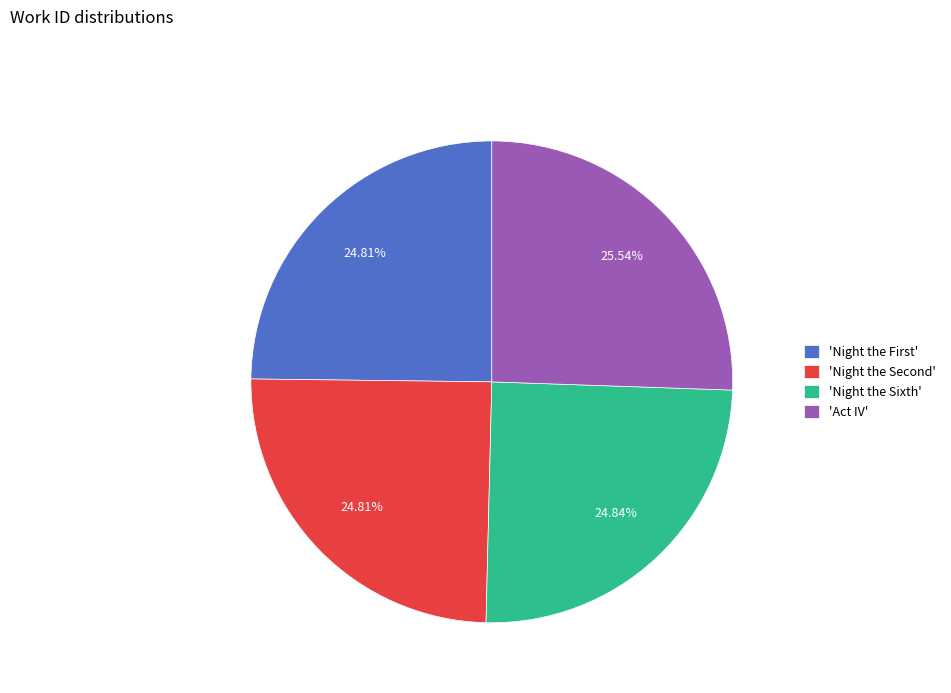

Does any single category account for the majority?

No